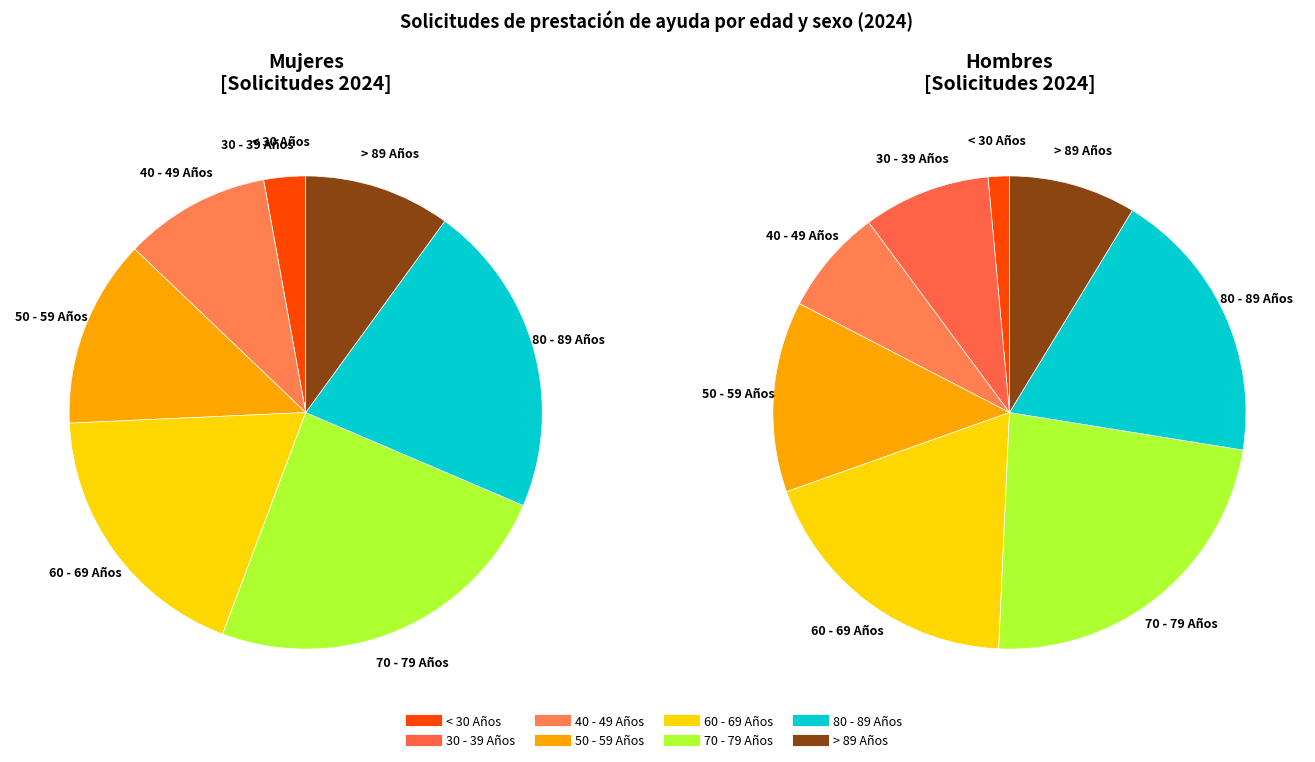

What is the change in value from < 30 Años to > 89 Años?

+5